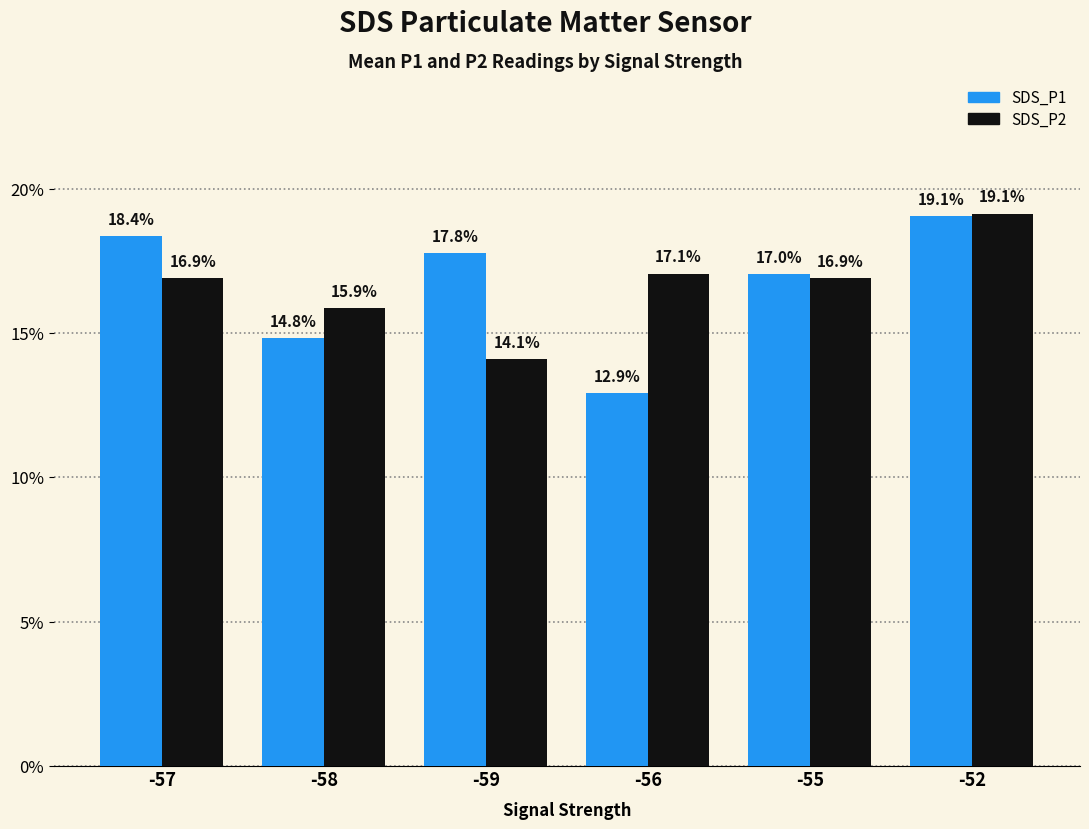

What is the difference between the highest and lowest values at -56?

4.1